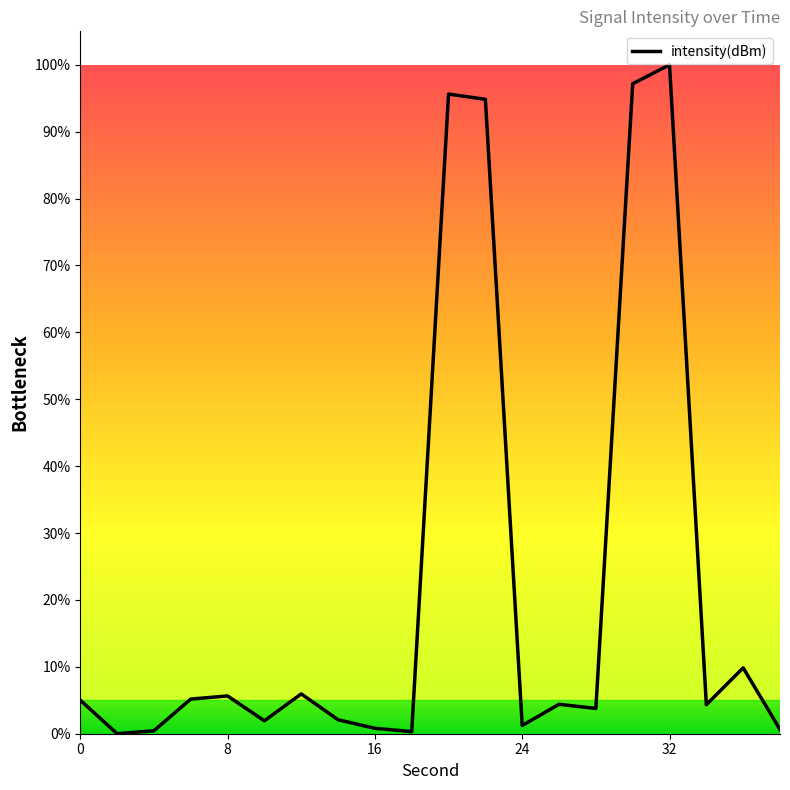

What is the difference between the maximum and minimum values?

100.0